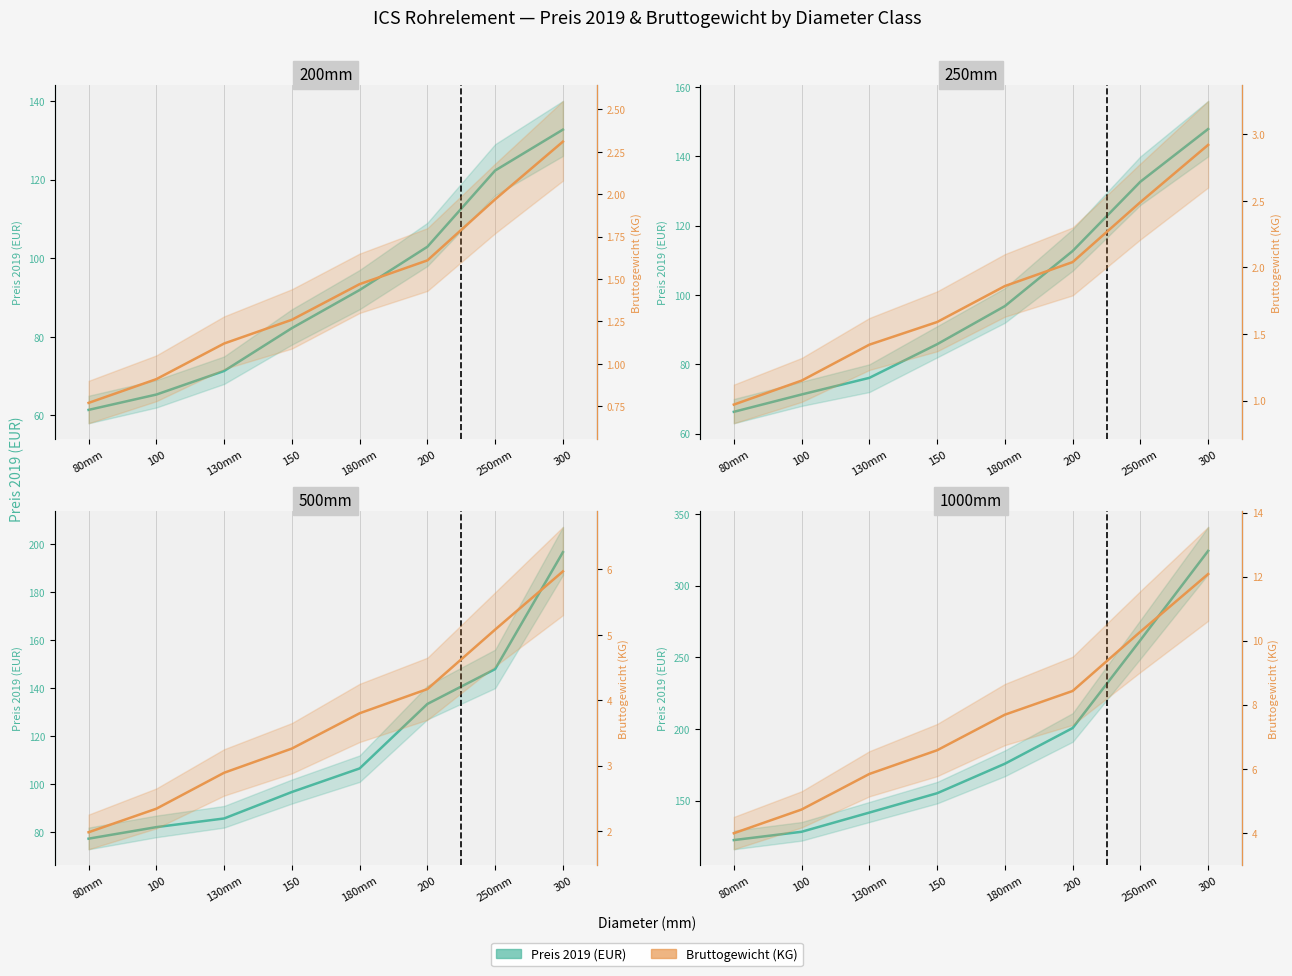

Between 180mm and 100, which is larger?

180mm